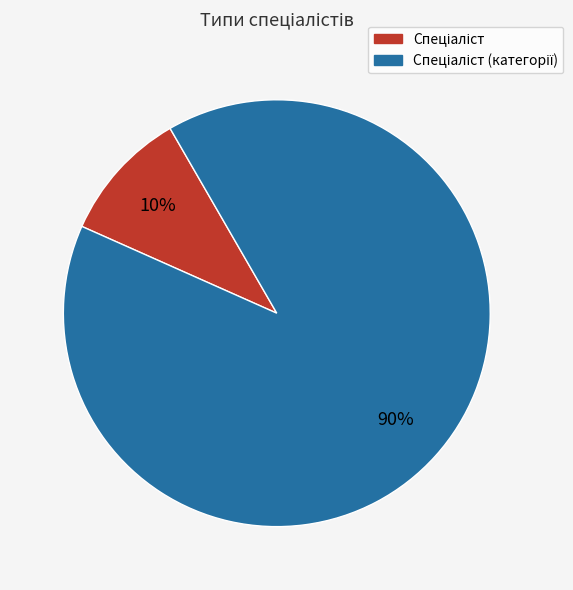

To the nearest percent, what is the difference between the largest and smallest slice percentages?

80%